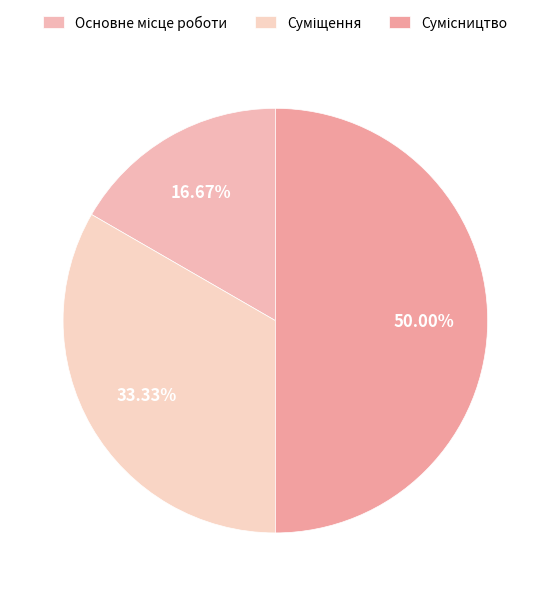

How many segments does this pie chart have?

3